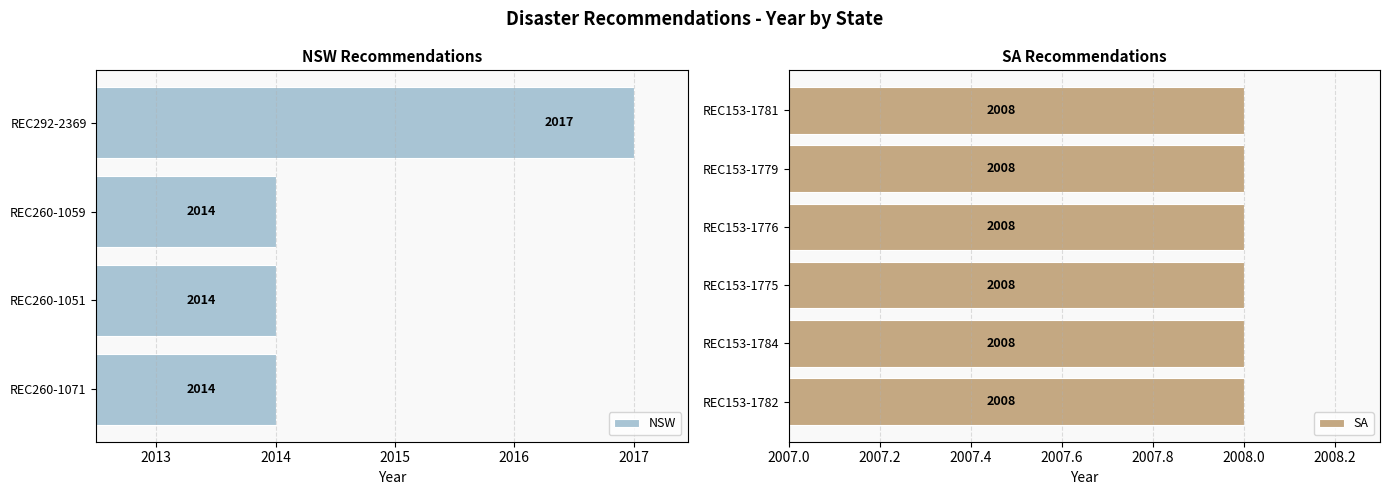

What is the value of the 4th bar from the left?

2014